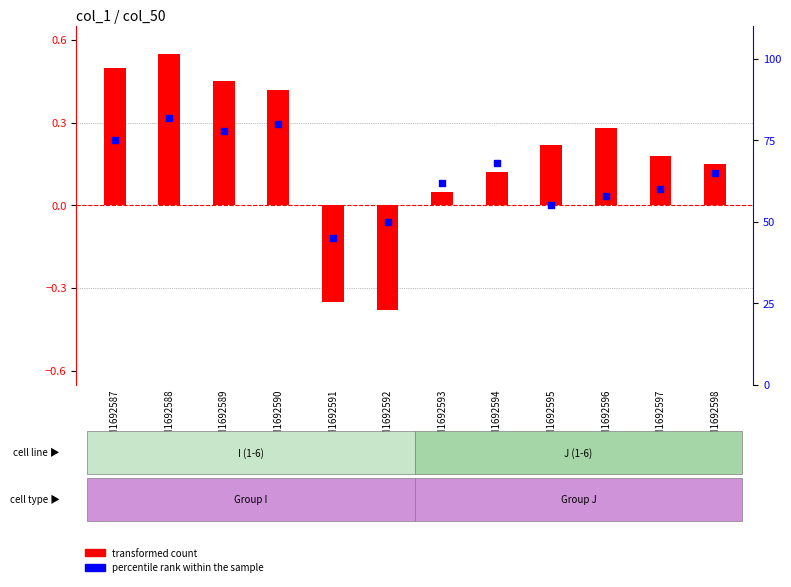

At which category is the sum across all series the highest?

GSM1692588